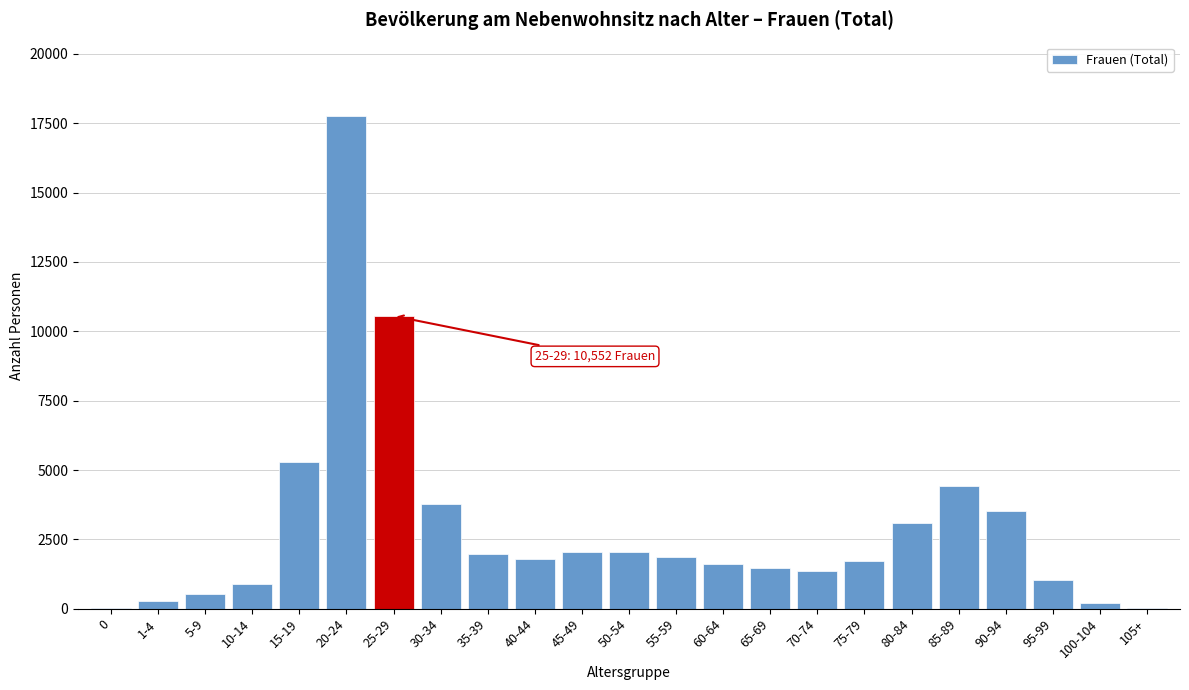

What is the greatest value displayed?

17742